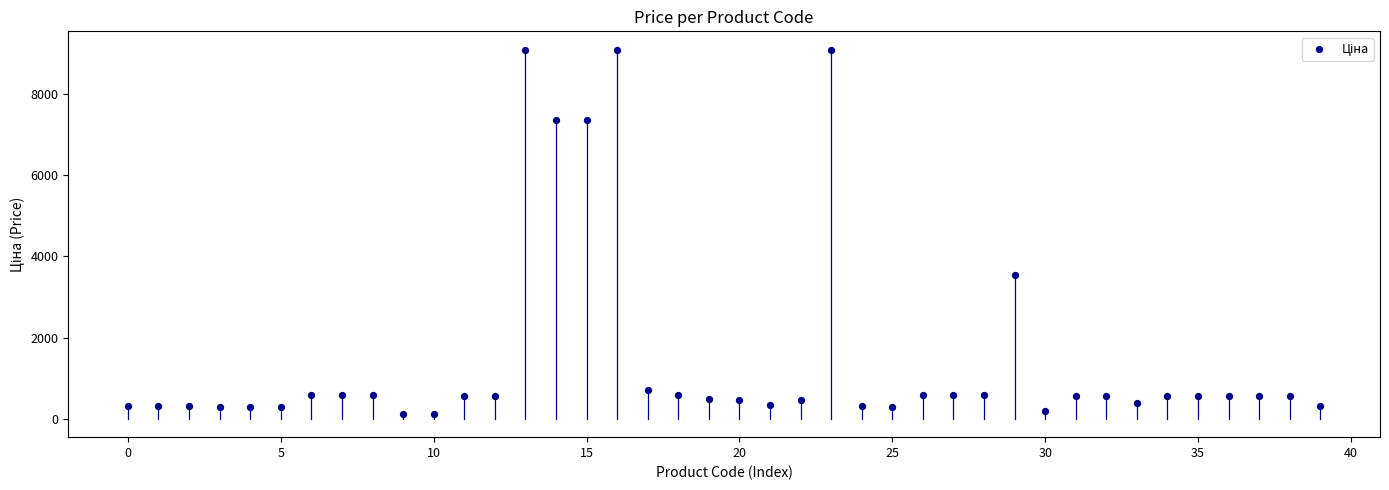

What Y value in the scatter plot is closest to 4601?

3533.1